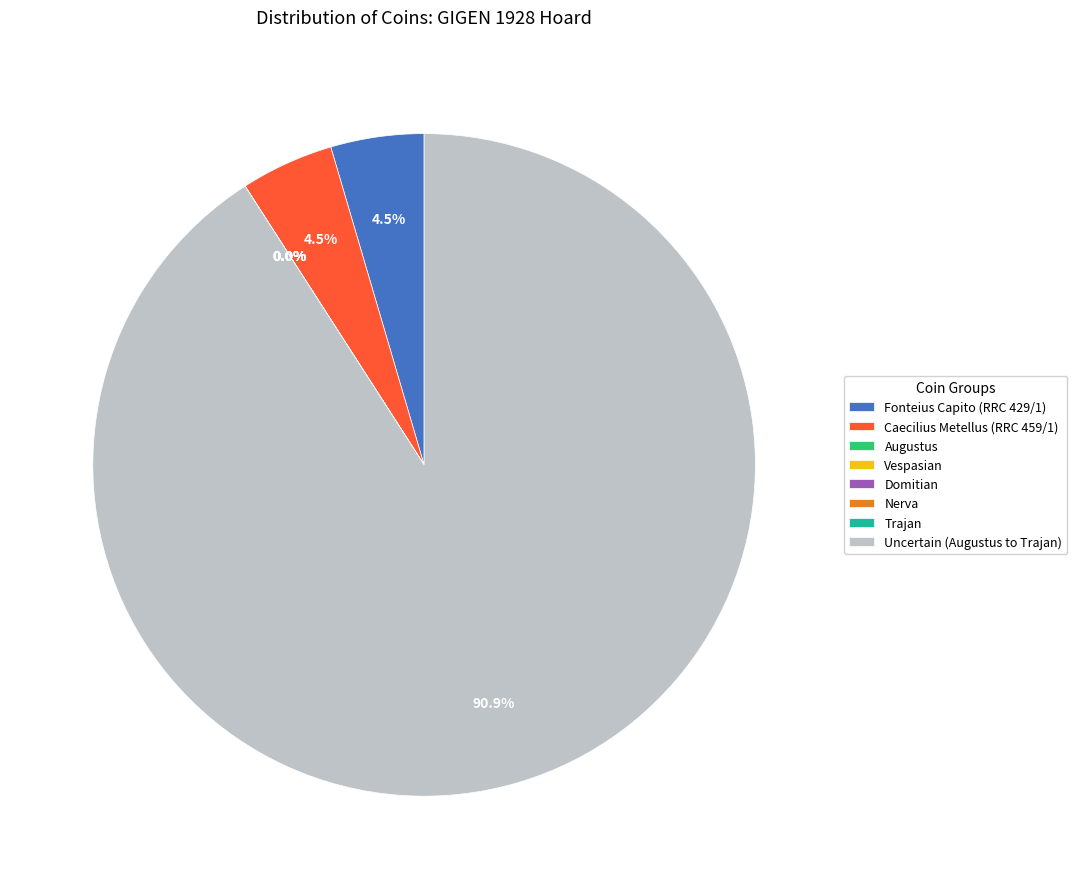

Is there a majority slice in this chart?

Yes